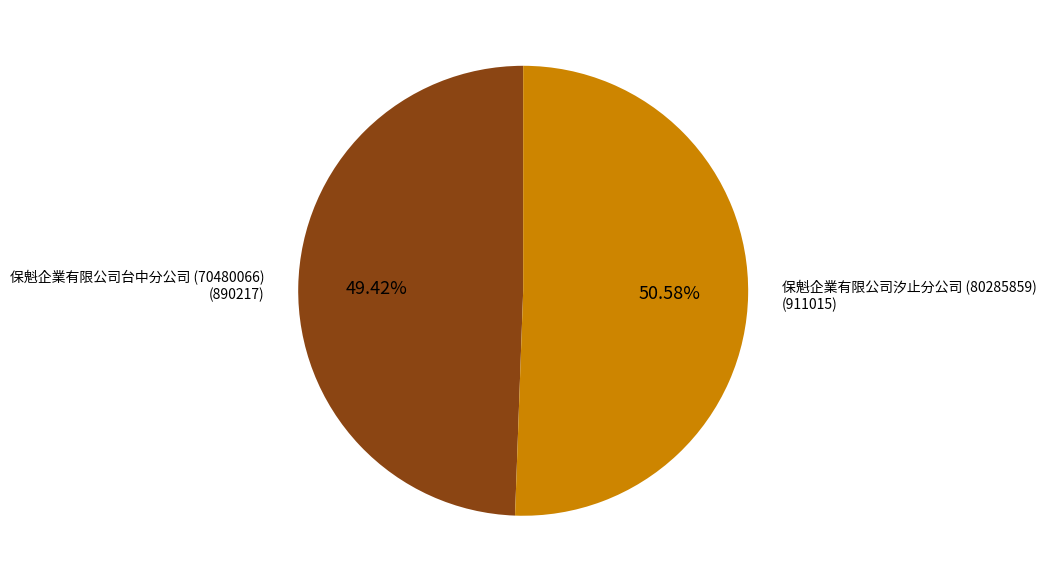

What is the smallest slice in the pie chart?

保魁企業有限公司台中分公司 (70480066)